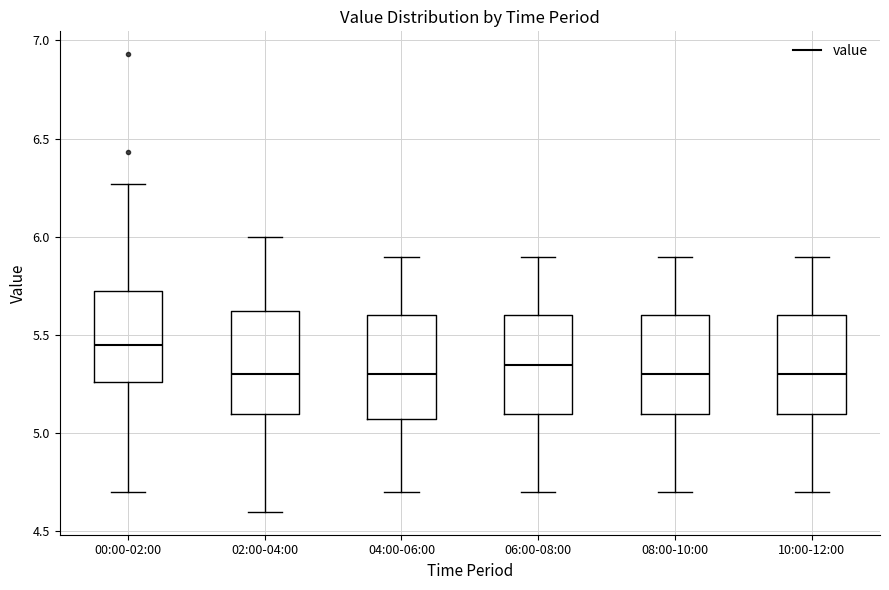

Reading left to right, transcribe this box plot: for each box, give where its median line is, the range the box spans, and where its two whiskers end, as read against the y-axis. The values are not printed on the chart, so give them approximately, as read against the axis.

00:00-02:00: median 5.45, box 5.25 to 5.75, whiskers 4.70 to 6.25
02:00-04:00: median 5.30, box 5.10 to 5.65, whiskers 4.60 to 6.00
04:00-06:00: median 5.30, box 5.10 to 5.60, whiskers 4.70 to 5.90
06:00-08:00: median 5.35, box 5.10 to 5.60, whiskers 4.70 to 5.90
08:00-10:00: median 5.30, box 5.10 to 5.60, whiskers 4.70 to 5.90
10:00-12:00: median 5.30, box 5.10 to 5.60, whiskers 4.70 to 5.90